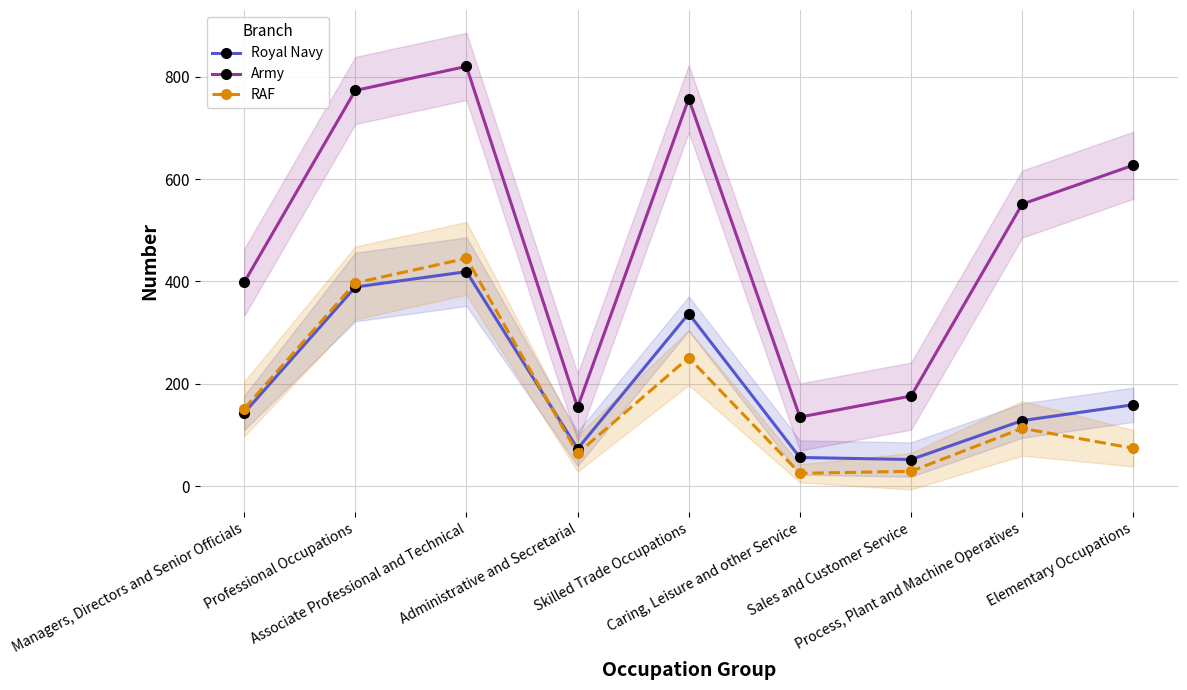

Which series has the largest total across all categories?

Army